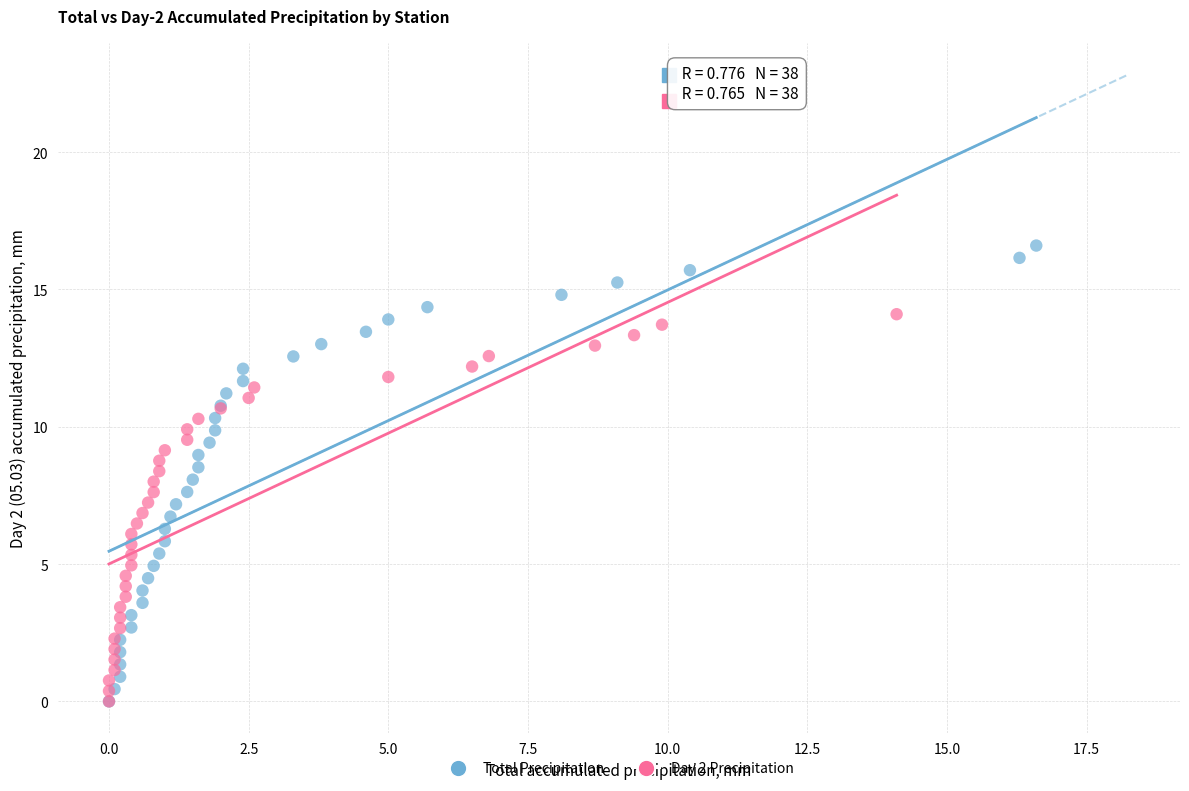

Which series has the widest spread of Y values?

Total Precipitation